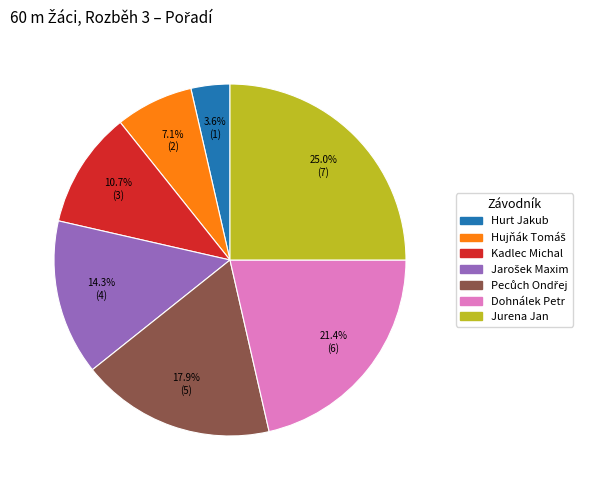

Which slice is the smallest?

Hurt Jakub